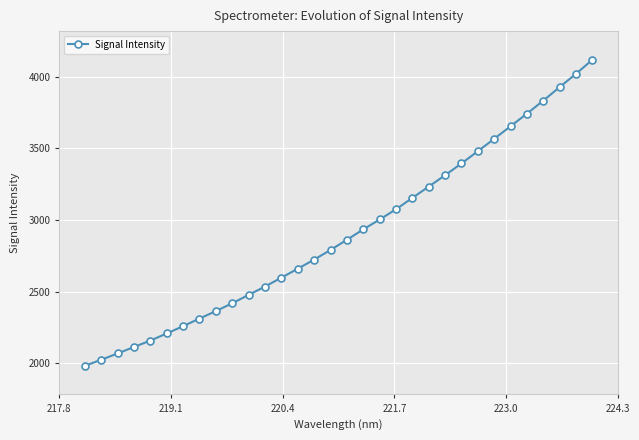

True or false: the data has more than 2 interior local peaks.

False